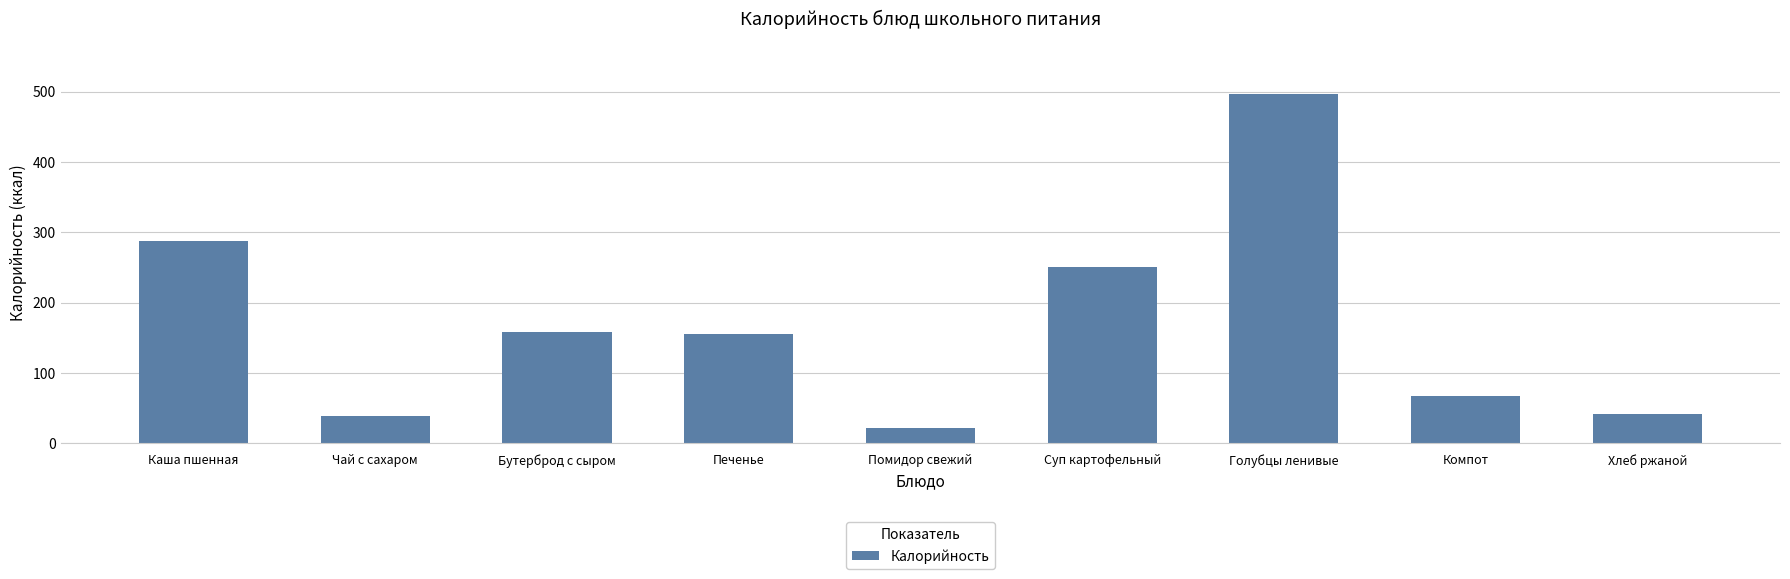

What value does the data have at Чай с сахаром?

38.1